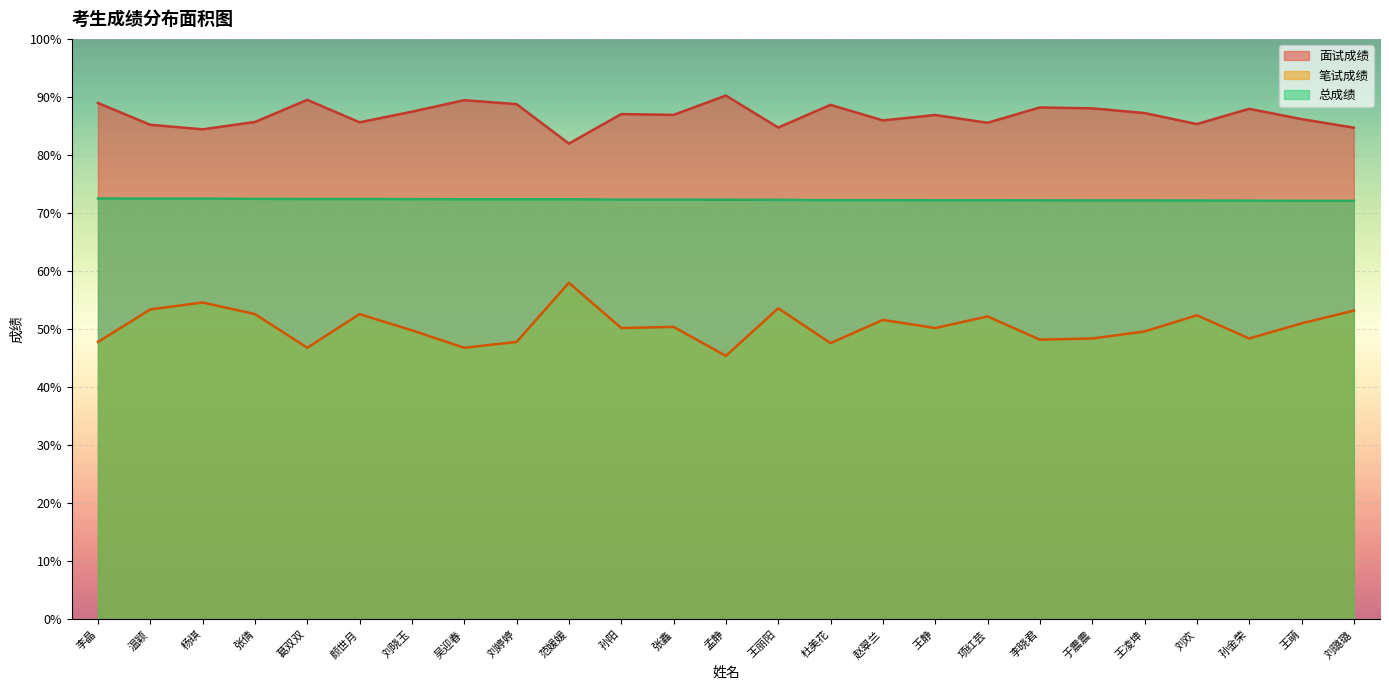

What is the total value across all series at 王静?

209.3